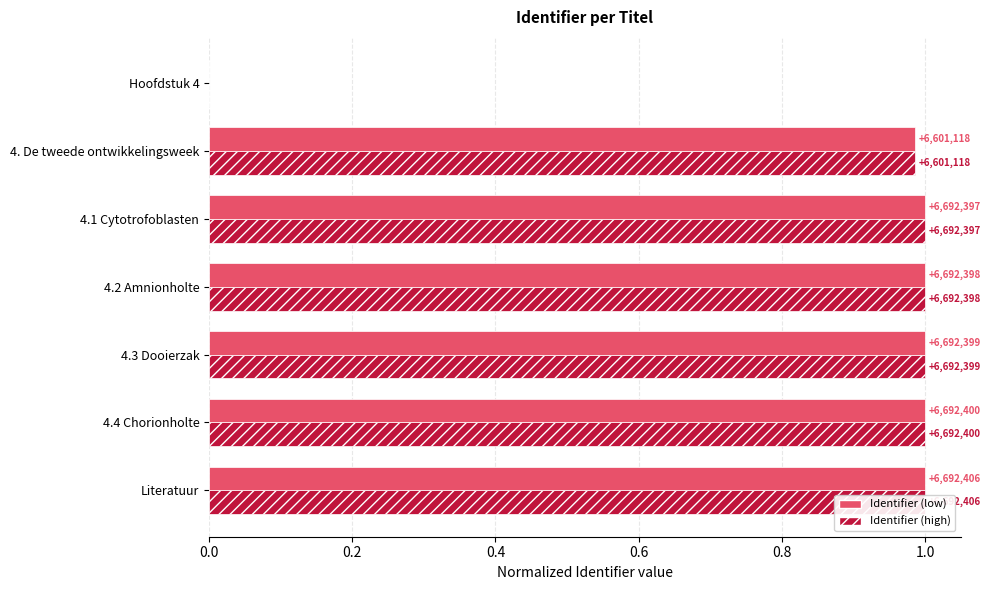

Is it true that Identifier (low) equals 1.0 at 4.4 Chorionholte?

True